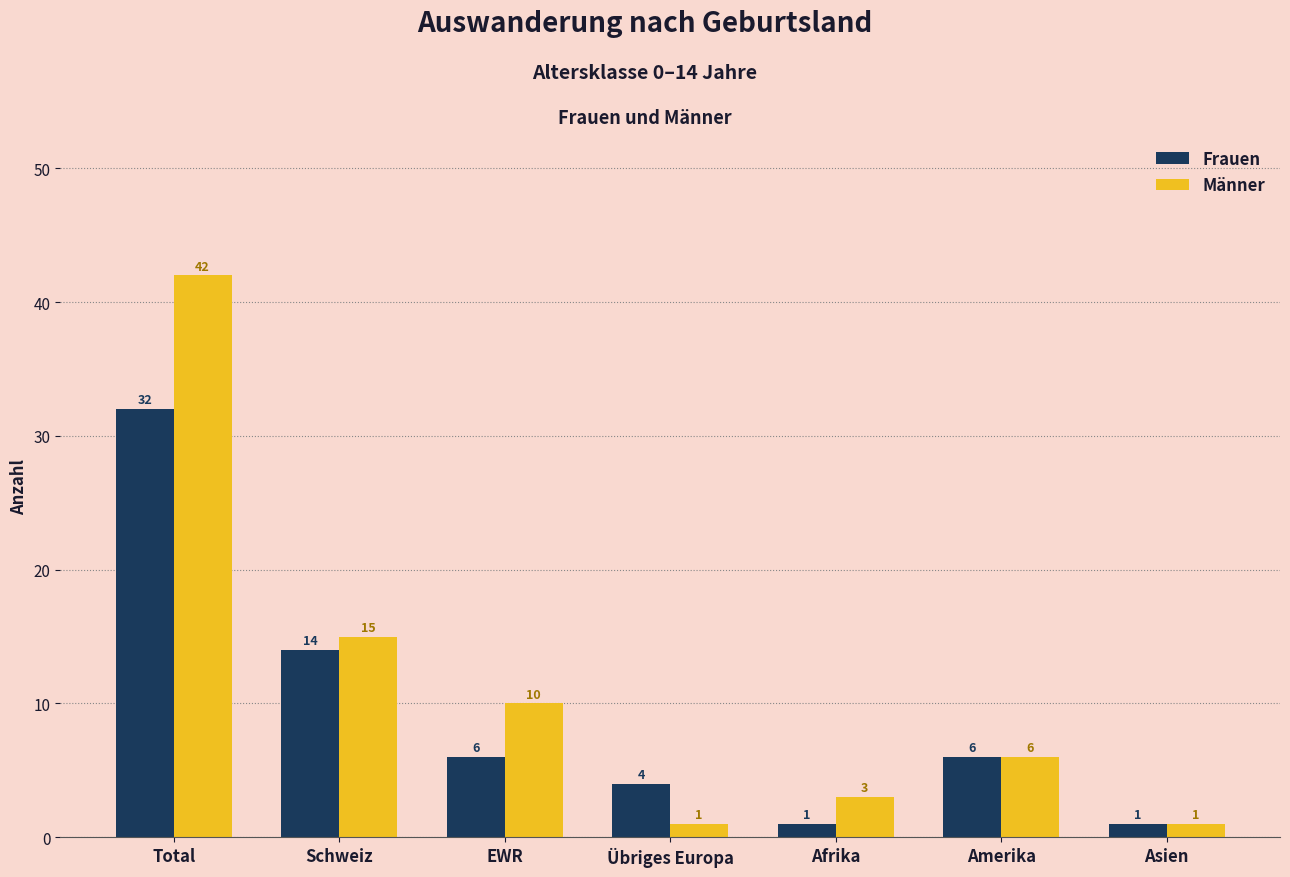

True or false: Frauen has a value of 49 at Total.

False